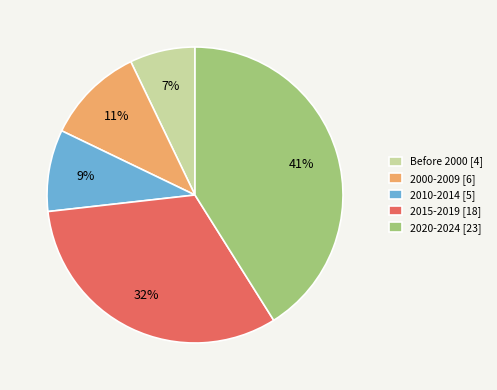

How many segments does this pie chart have?

5